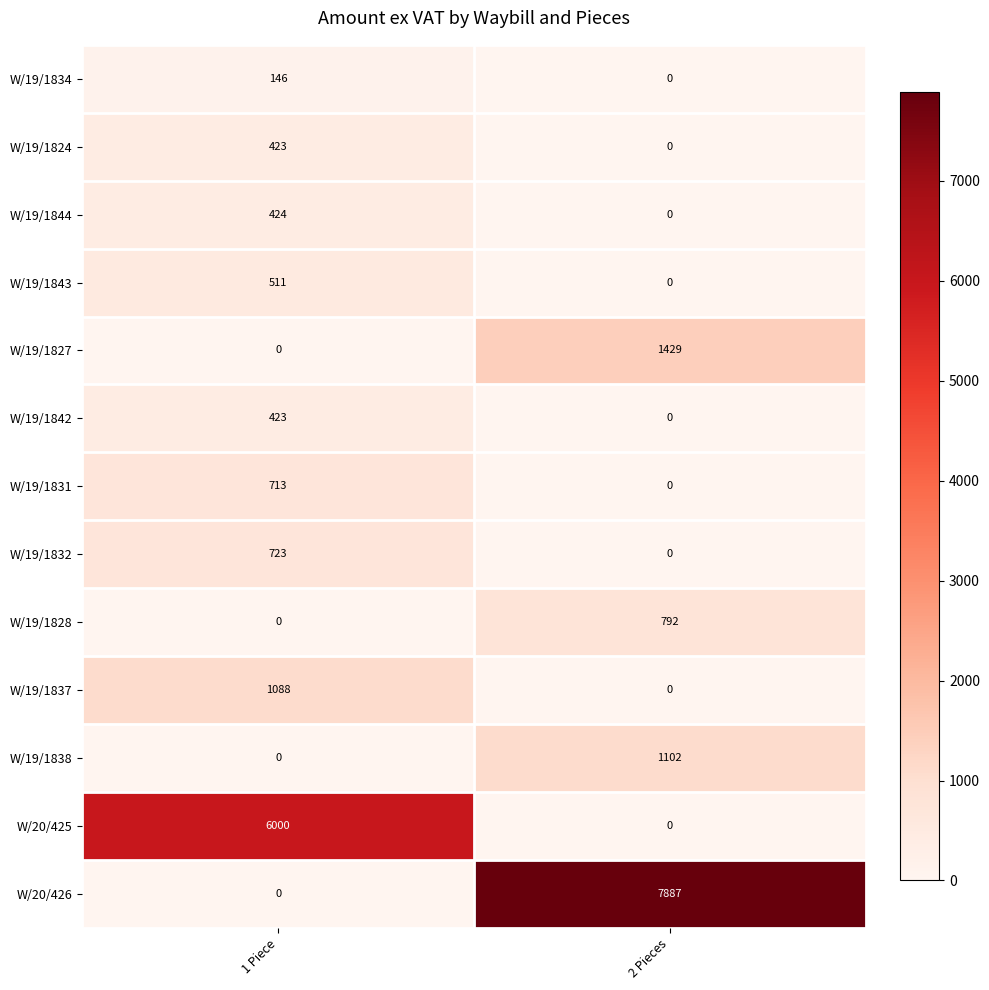

Between 1 Piece and 2 Pieces, which series saw the biggest shift?

W/20/426